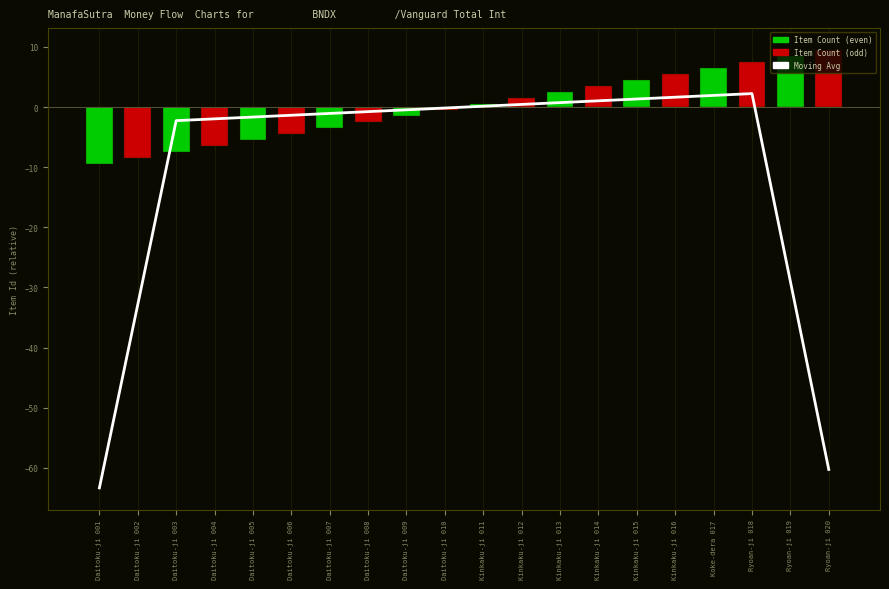

The value of Moving Avg at Ryoan-ji 019 is -39.8. True or false?

False